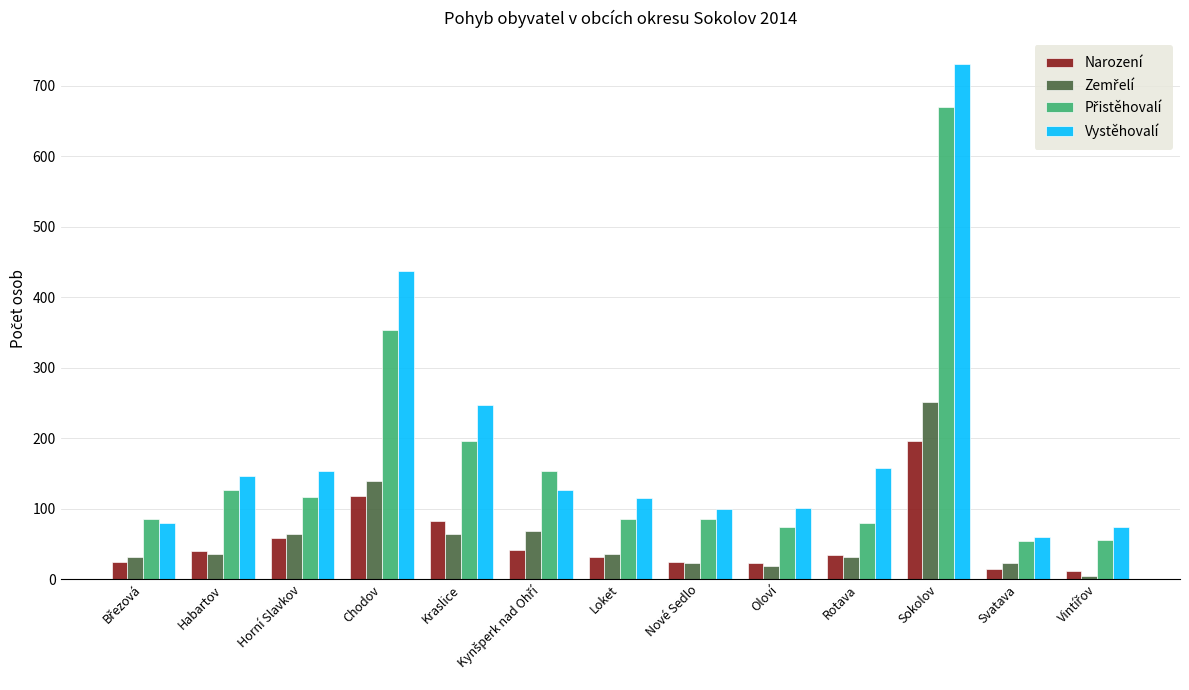

The Narození series shows 31 at Loket. True or false?

True